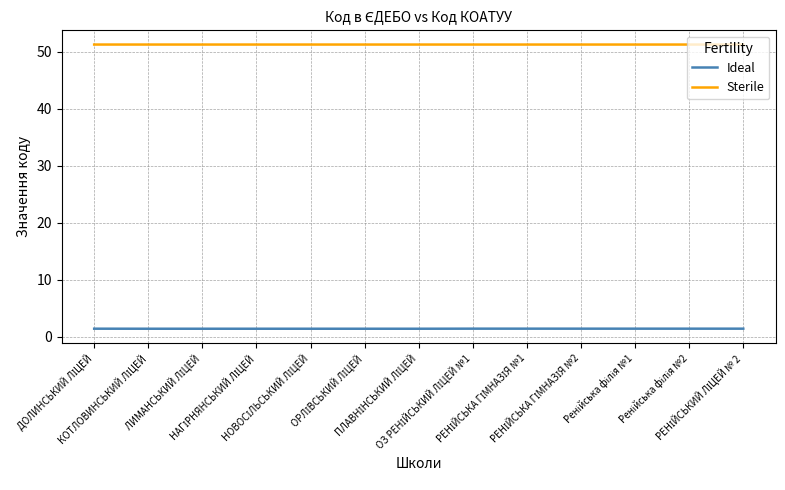

What is the maximum value for Ideal?

1.4